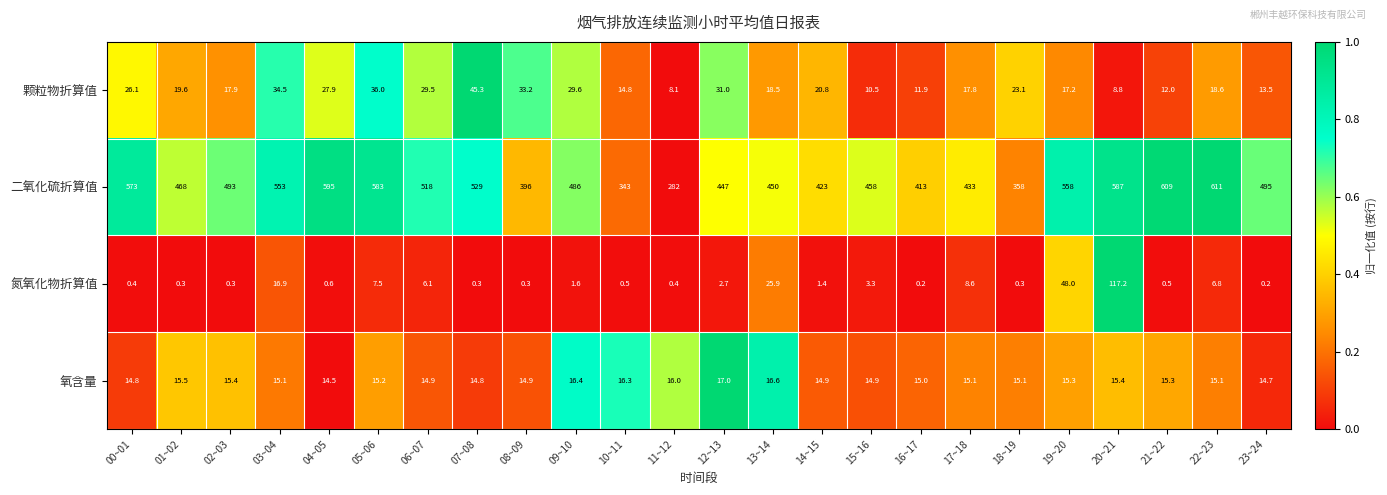

At which label does 氧含量 reach its peak?

12~13